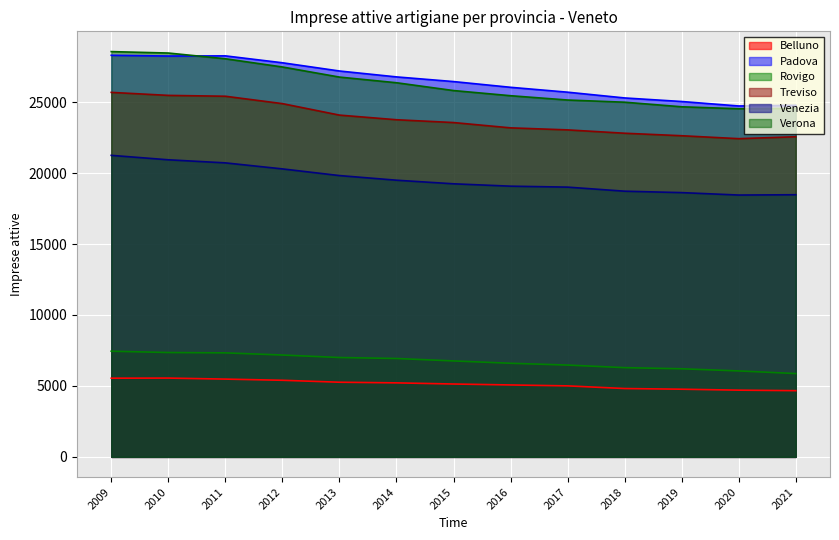

At how many categories does at least one series exceed 17024?

13